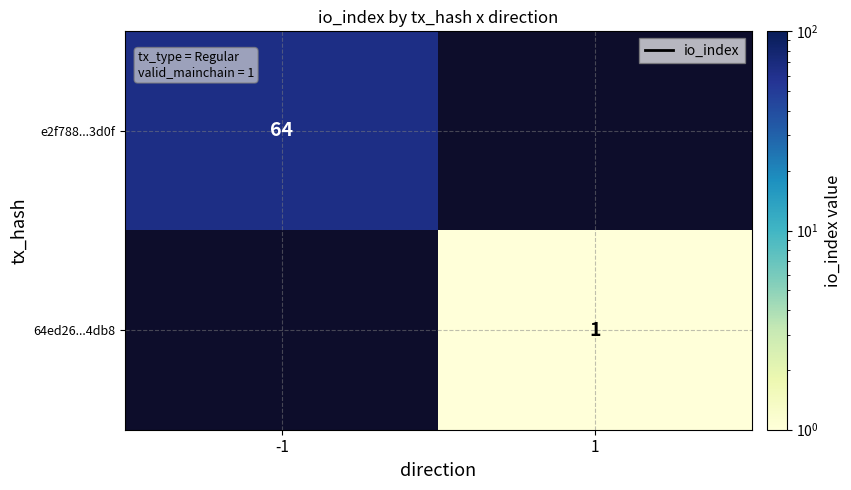

True or false: e2f788...3d0f has a value of 27 at -1.

False